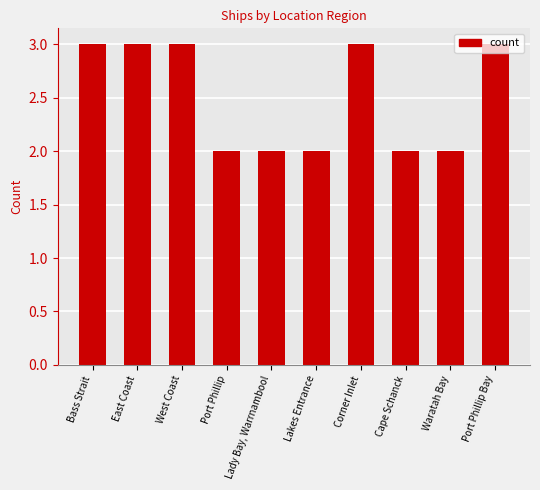

What is the difference between the maximum and second lowest values?

1